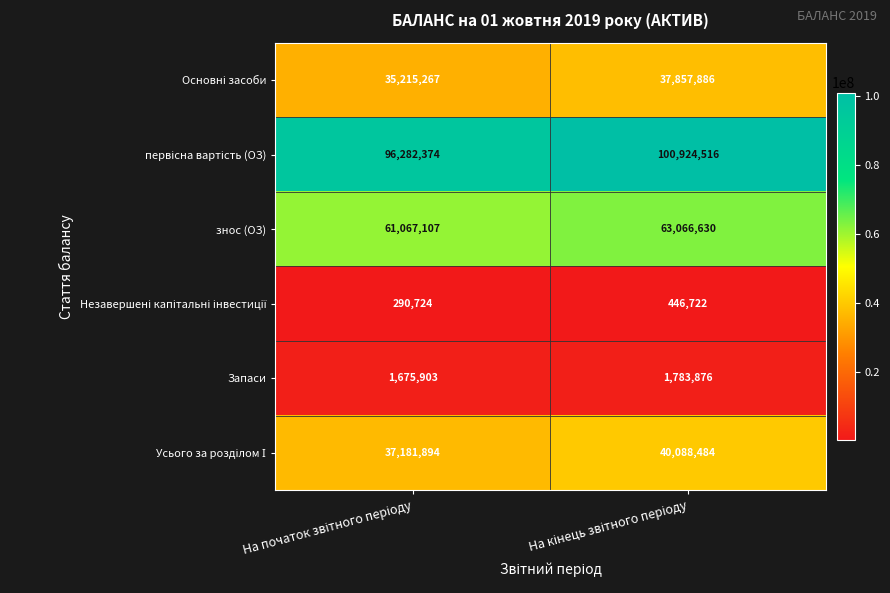

What is the difference between the maximum and minimum values in the знос (ОЗ) series?

1999523